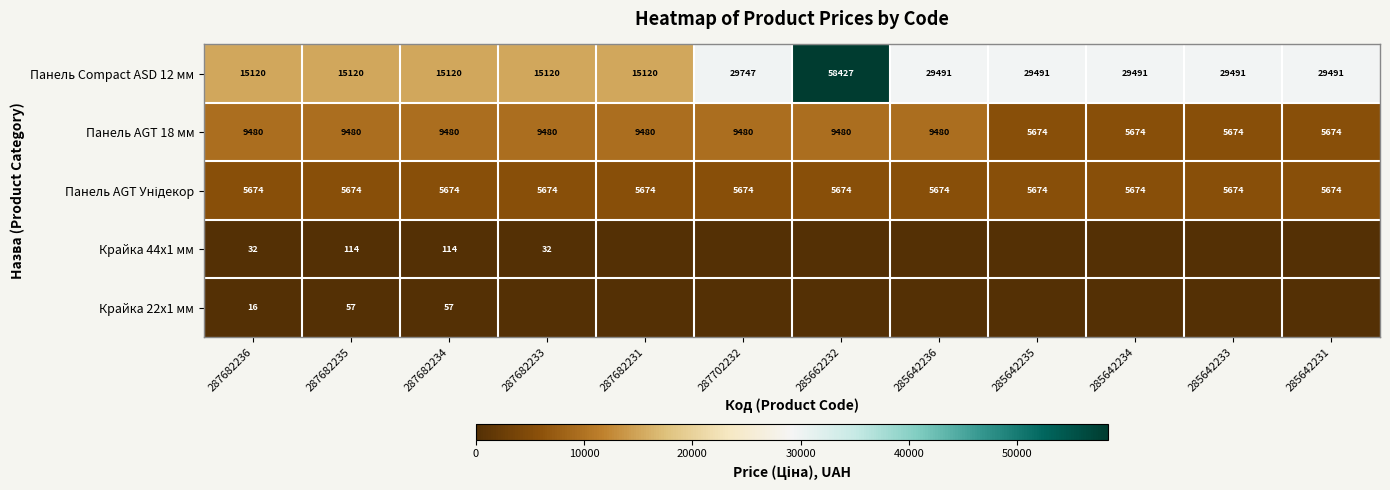

At which label does Панель Compact ASD 12 мм reach its peak?

285662232